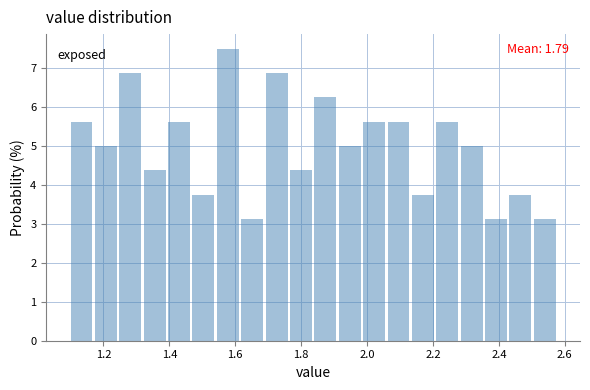

Read against the x-axis, roughly where is the centre of the tallest bar?

1.58